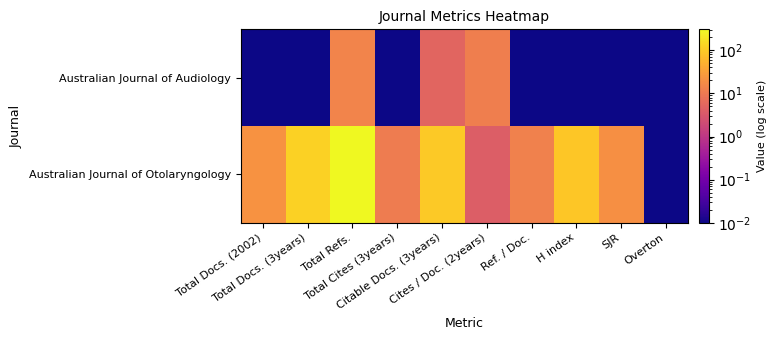

Reading left to right, what are all the values shown in this chart?

Australian Journal of Audiology: Total Docs. (2002)=0.0	Total Docs. (3years)=0.0	Total Refs.=14.0	Total Cites (3years)=0.0	Citable Docs. (3years)=5.0	Cites / Doc. (2years)=12.0	Ref. / Doc.=0.0	H index=0.0	SJR=0.0	Overton=0.0
Australian Journal of Otolaryngology: Total Docs. (2002)=22.0	Total Docs. (3years)=117.0	Total Refs.=306.0	Total Cites (3years)=11.0	Citable Docs. (3years)=96.0	Cites / Doc. (2years)=4.0	Ref. / Doc.=13.0	H index=91.0	SJR=20.0	Overton=0.0